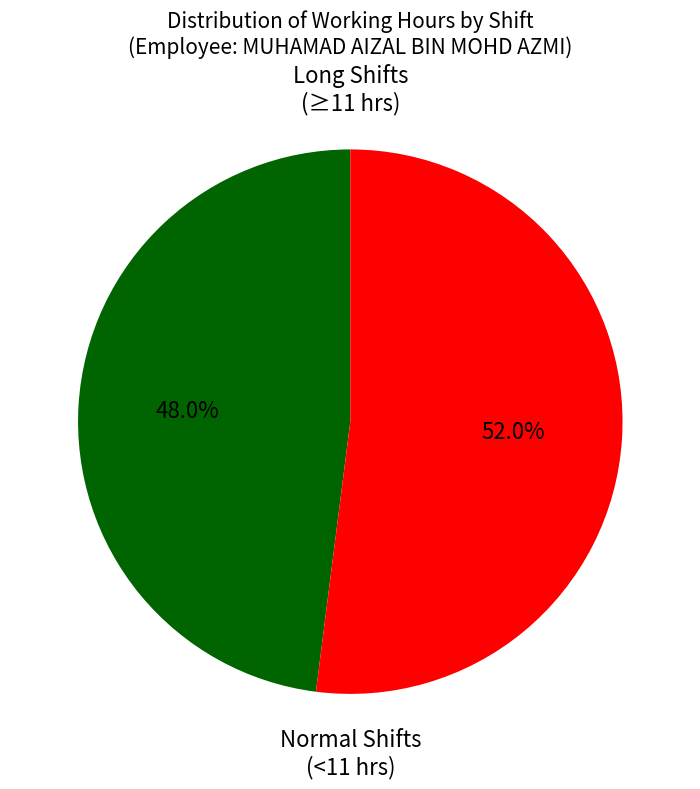

Approximately how many times larger is the value at Long Shifts (≥11 hrs) compared to Normal Shifts (<11 hrs)?

0.9